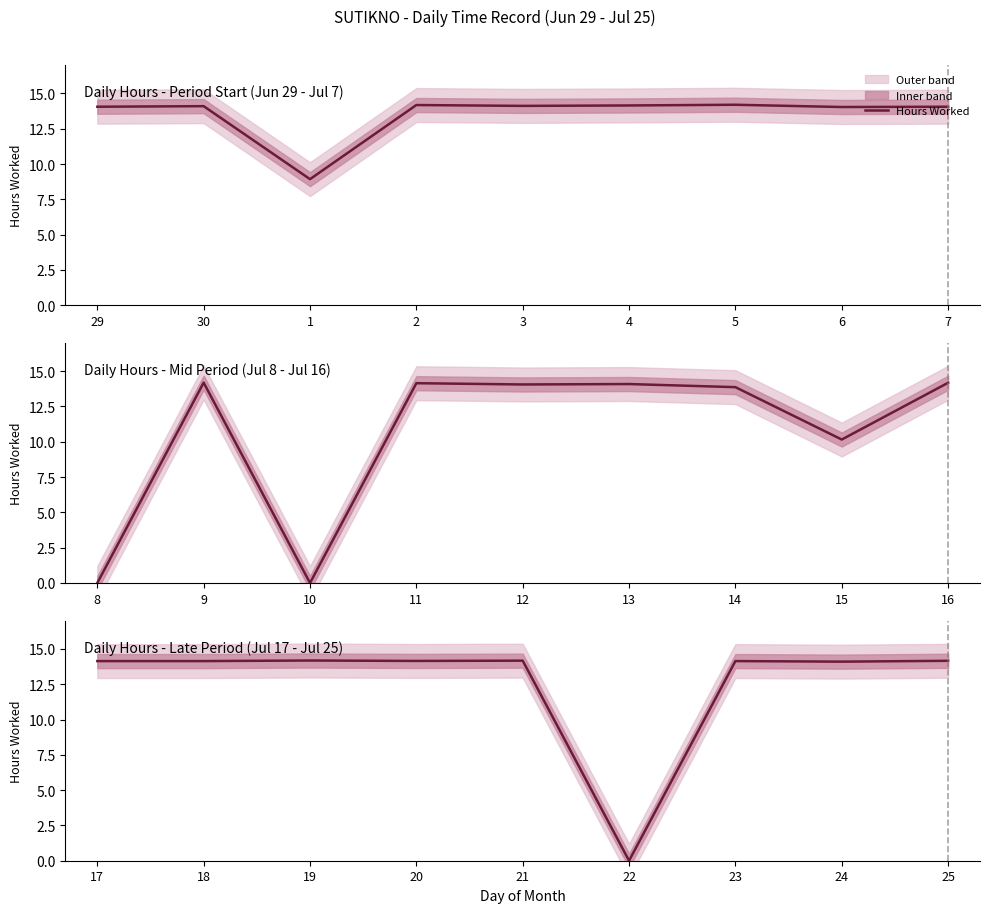

Approximately how many times larger is the value at 17 compared to 20?

1.0